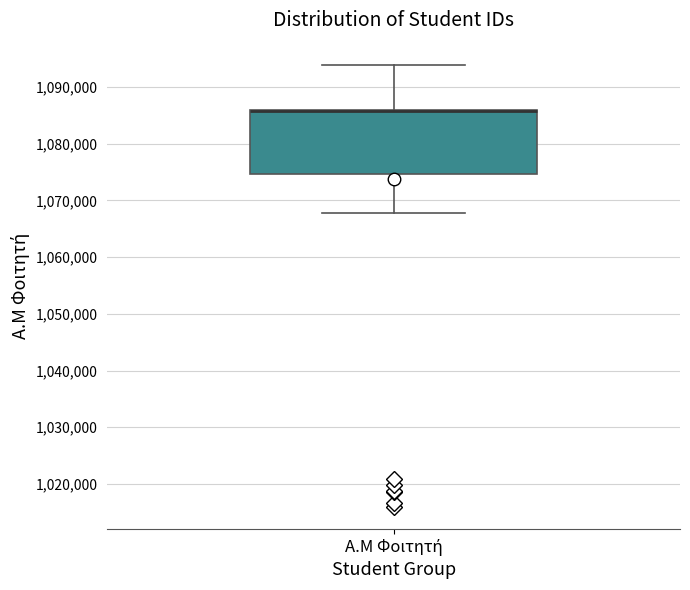

Where does the lower whisker of the box for Α.Μ Φοιτητή end on the y-axis? The values are not printed on the chart, so give them approximately, as read against the axis.

1068000